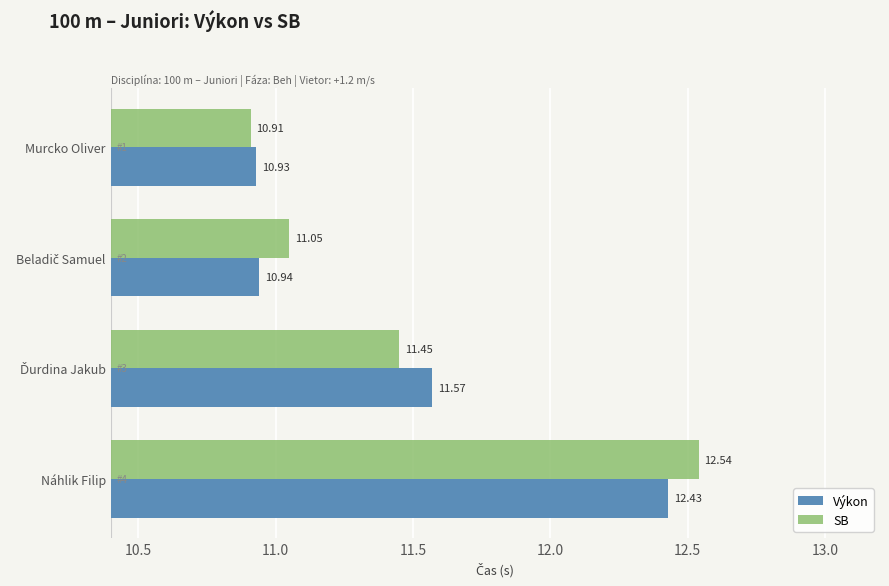

Which series has the largest range (max minus min)?

SB